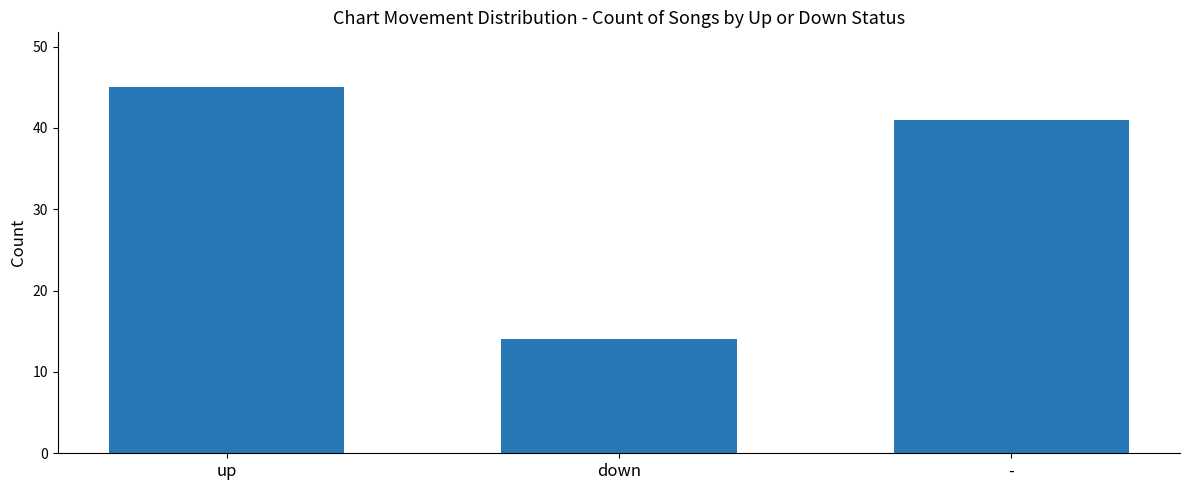

What is the ratio of the value at - to the value at down?

2.9